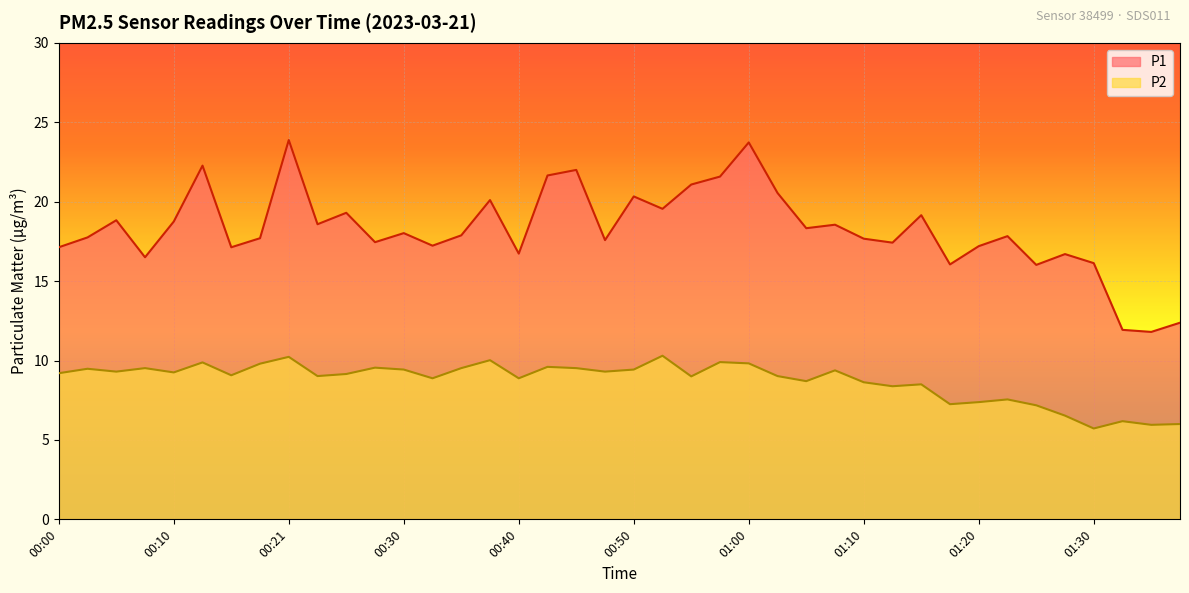

What is the maximum value shown in the chart?

23.9